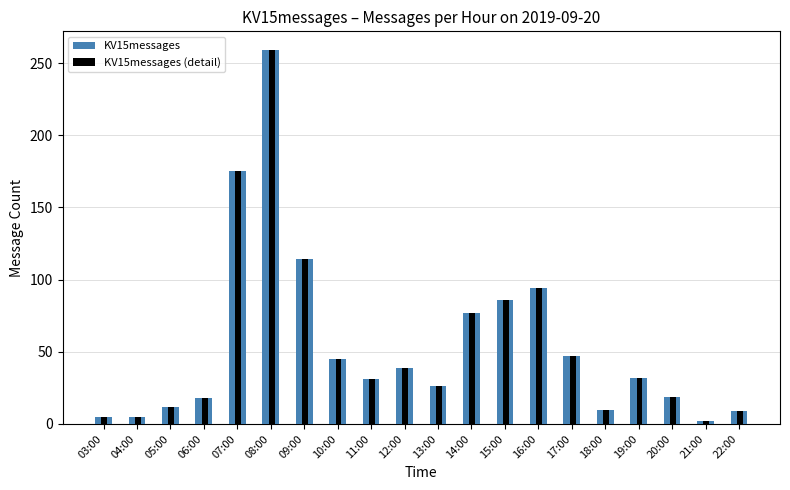

What is the difference between the KV15messages (detail) values at 03:00 and 13:00?

21